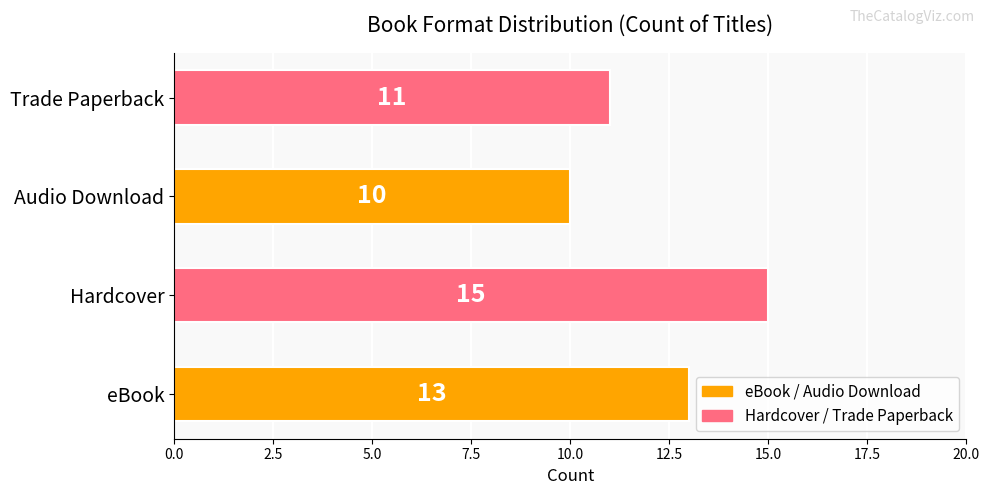

Reading bottom to top, list all the values displayed in this chart.

eBook=13	Hardcover=15	Audio Download=10	Trade Paperback=11